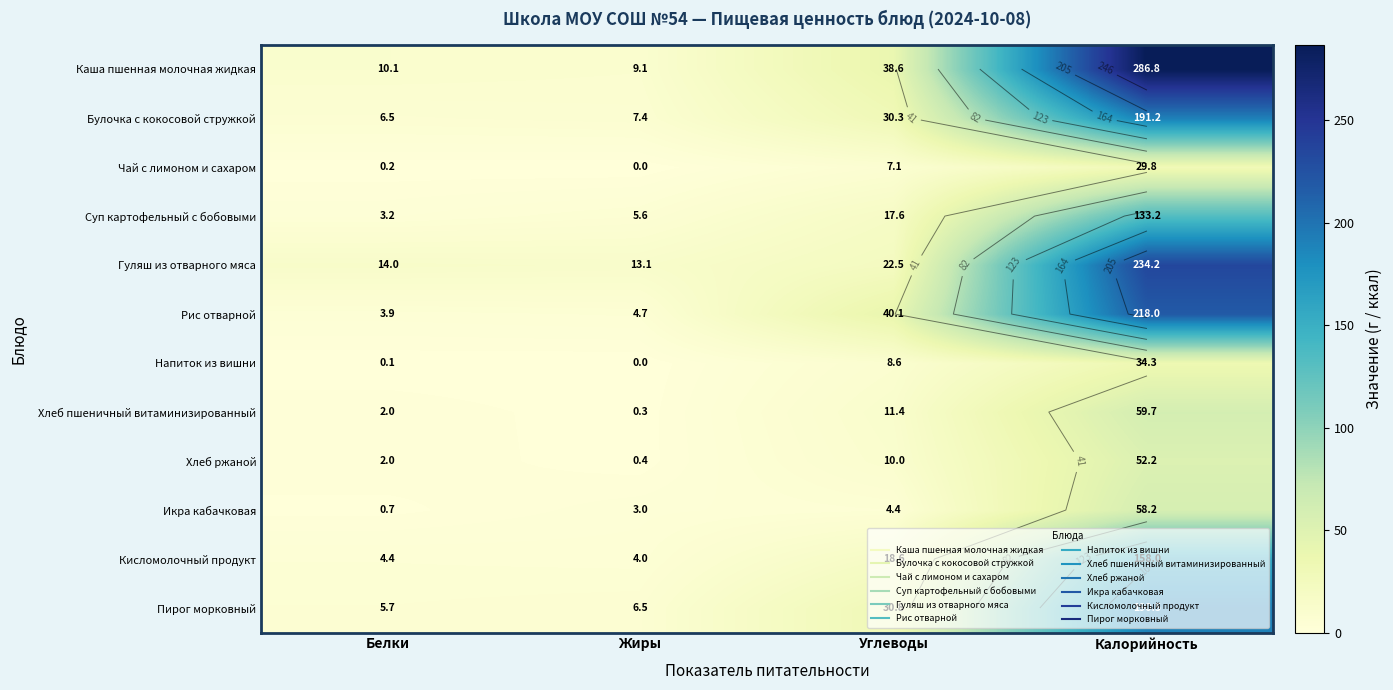

Is it true that Каша пшенная молочная жидкая equals 9.1 at Жиры?

True